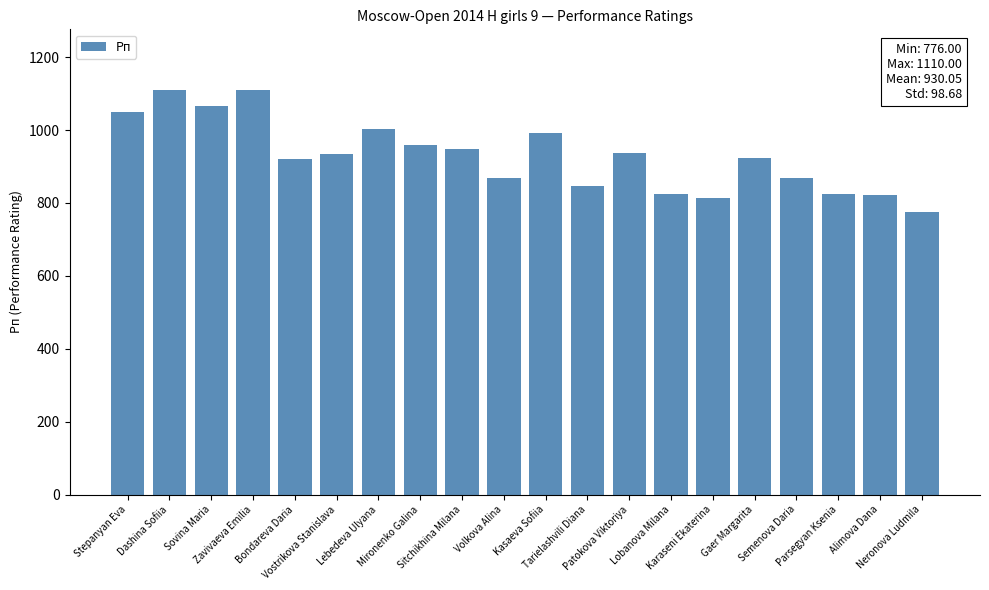

What is the label of the 9th bar from the right?

Tarielashvili Diana